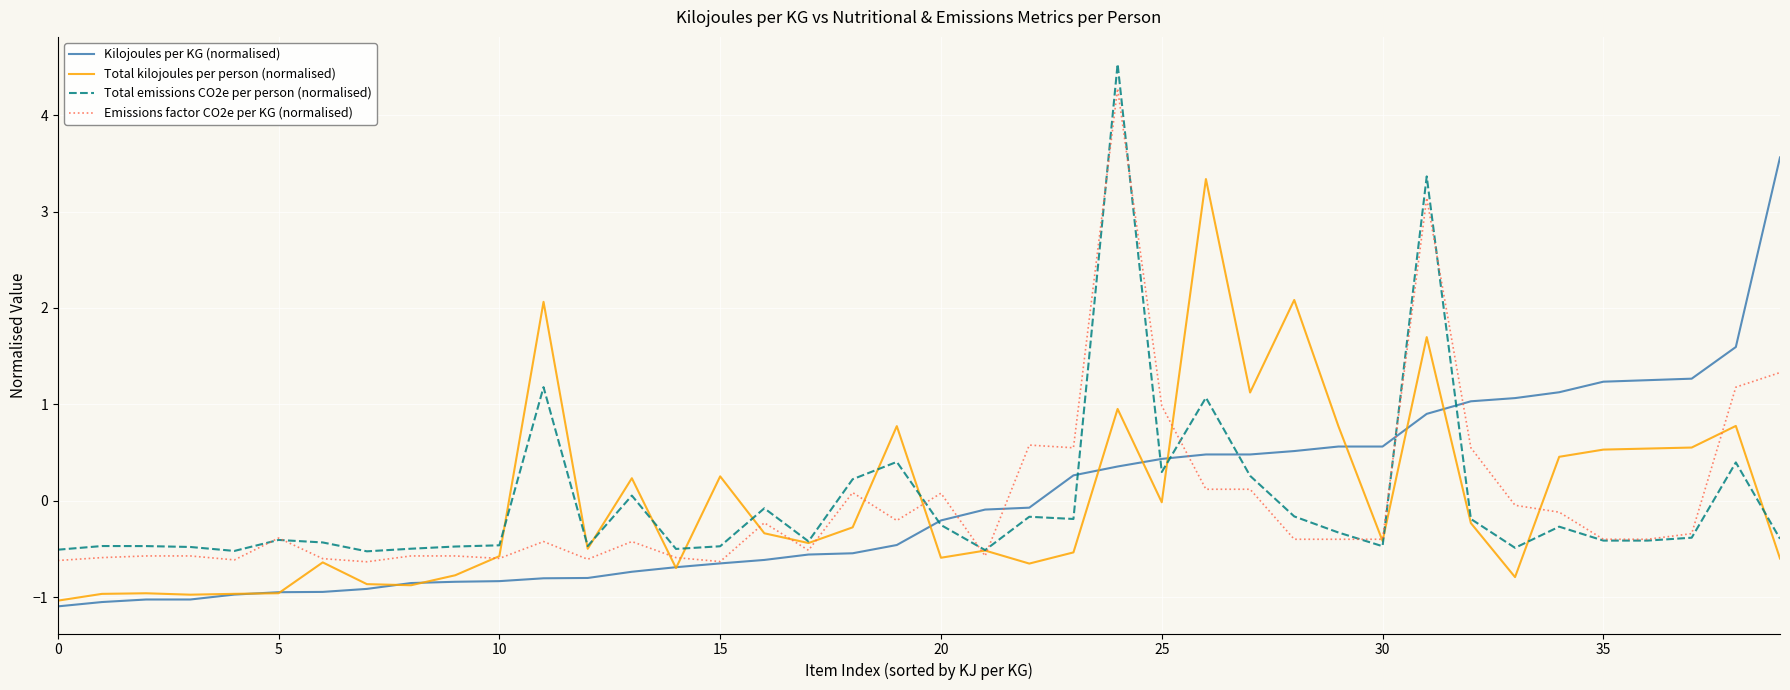

Which series has the widest spread of values?

Total emissions CO2e per person (normalised)